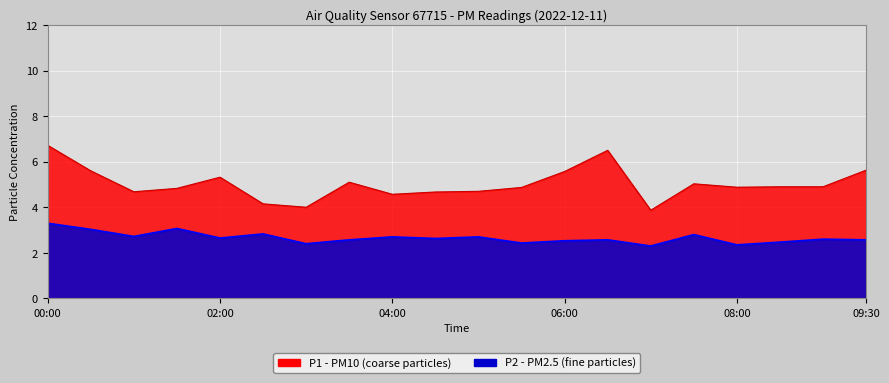

What is the label of the 17th point from the right?

01:30